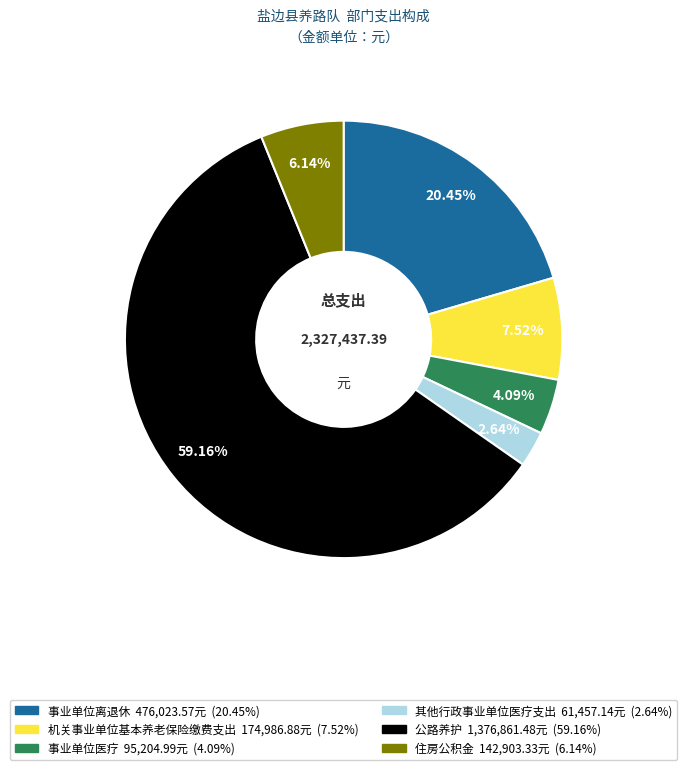

How many slices are in this pie chart?

6